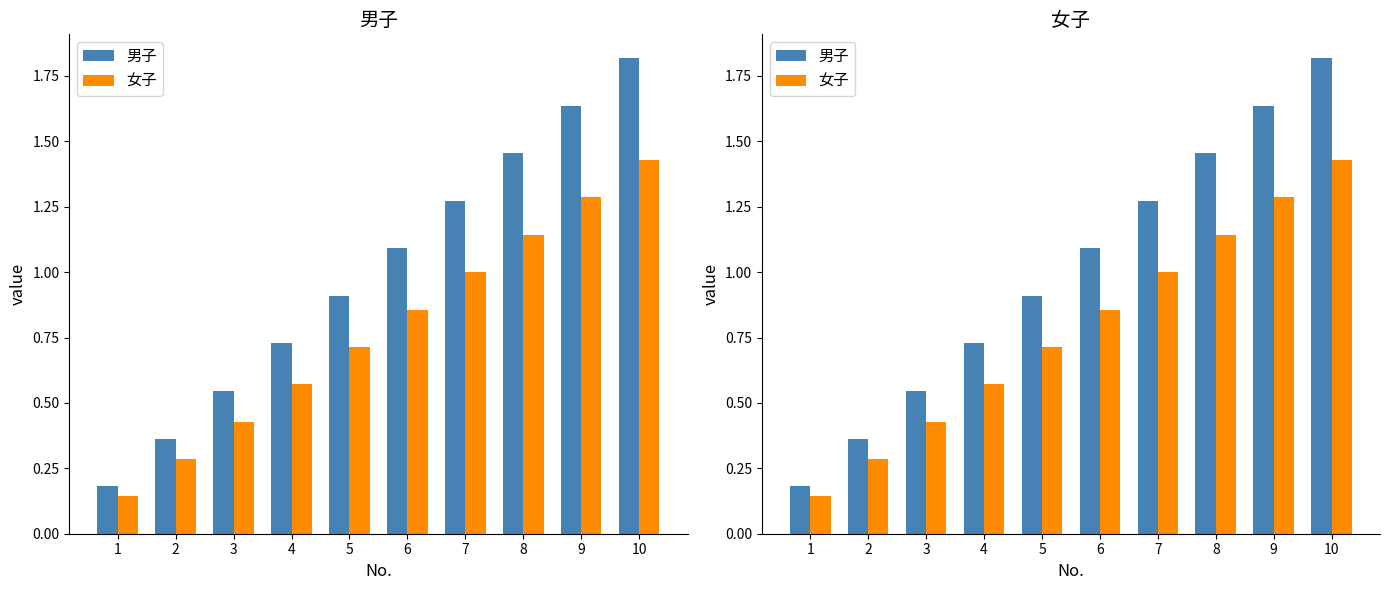

List the series in order of their peak value, highest first.

男子, 女子